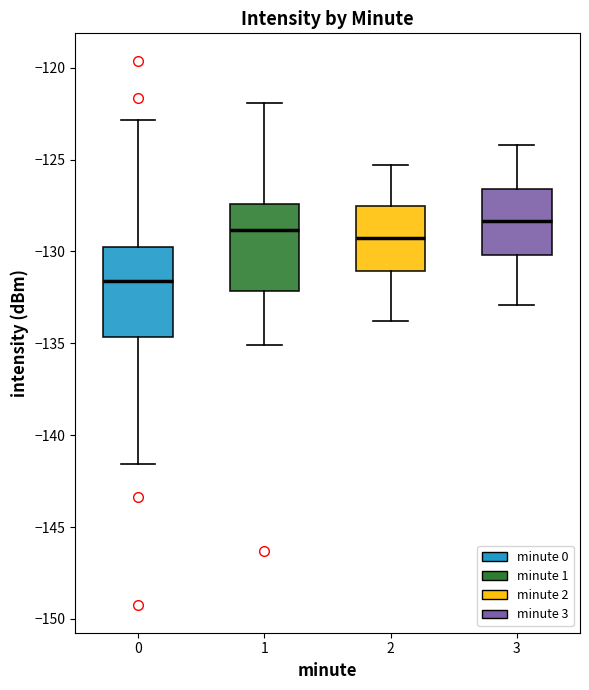

Where is the lower edge of the box at x = 1 on the y-axis? The values are not printed on the chart, so give them approximately, as read against the axis.

-132.0